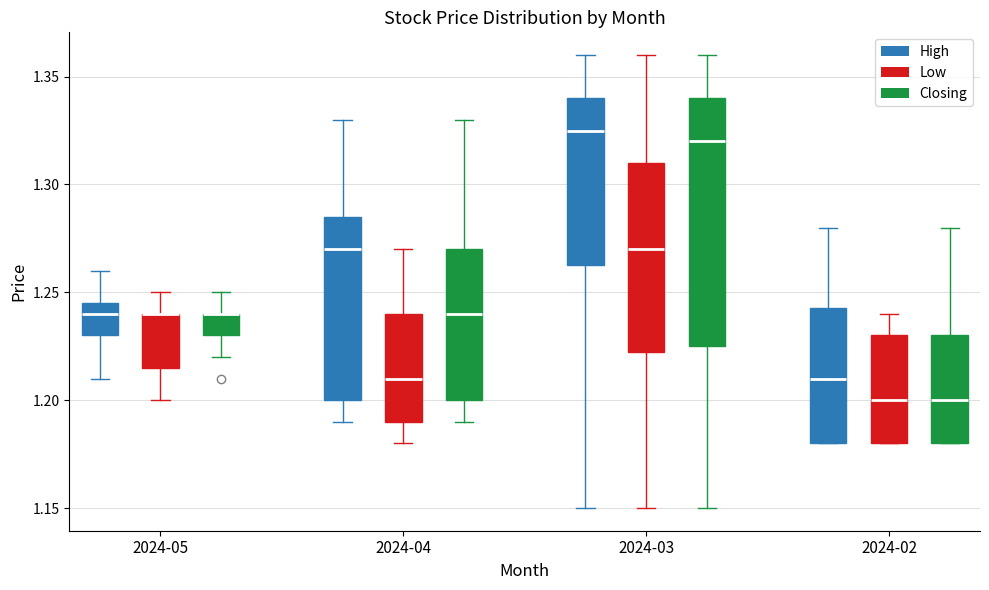

Reading left to right, transcribe this box plot: for each box, give where its median line is, the range the box spans, and where its two whiskers end, as read against the y-axis. The values are not printed on the chart, so give them approximately, as read against the axis.

2024-05 (High): median 1.240, box 1.230 to 1.245, whiskers 1.210 to 1.260
2024-05 (Low): median 1.240 (drawn on the box's upper edge), box 1.215 to 1.240, whiskers 1.200 to 1.250
2024-05 (Closing): median 1.240 (drawn on the box's upper edge), box 1.230 to 1.240, whiskers 1.220 to 1.250
2024-04 (High): median 1.270, box 1.200 to 1.285, whiskers 1.190 to 1.330
2024-04 (Low): median 1.210, box 1.190 to 1.240, whiskers 1.180 to 1.270
2024-04 (Closing): median 1.240, box 1.200 to 1.270, whiskers 1.190 to 1.330
2024-03 (High): median 1.325, box 1.265 to 1.340, whiskers 1.150 to 1.360
2024-03 (Low): median 1.270, box 1.225 to 1.310, whiskers 1.150 to 1.360
2024-03 (Closing): median 1.320, box 1.225 to 1.340, whiskers 1.150 to 1.360
2024-02 (High): median 1.210, box 1.180 to 1.245, whiskers 1.180 to 1.280
2024-02 (Low): median 1.200, box 1.180 to 1.230, whiskers 1.180 to 1.240
2024-02 (Closing): median 1.200, box 1.180 to 1.230, whiskers 1.180 to 1.280